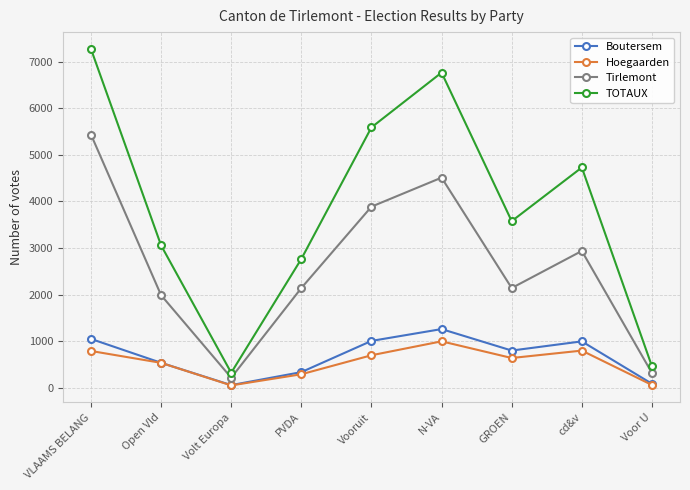

What is the difference between the Hoegaarden values at Open Vld and N-VA?

462